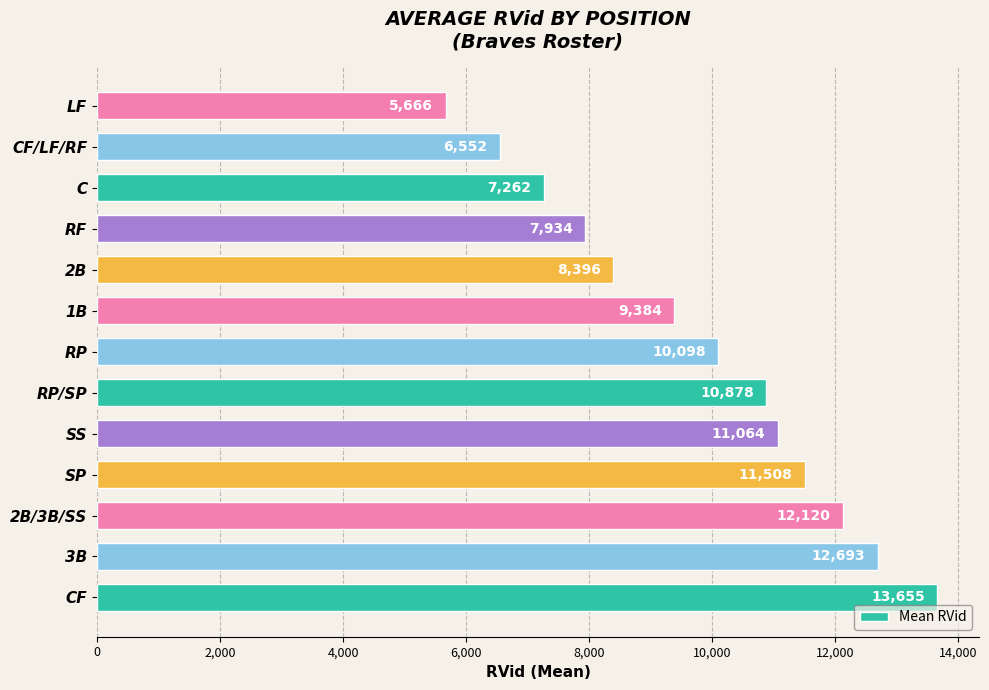

Rank the categories by value from highest to lowest.

CF, 3B, 2B/3B/SS, SP, SS, RP/SP, RP, 1B, 2B, RF, C, CF/LF/RF, LF